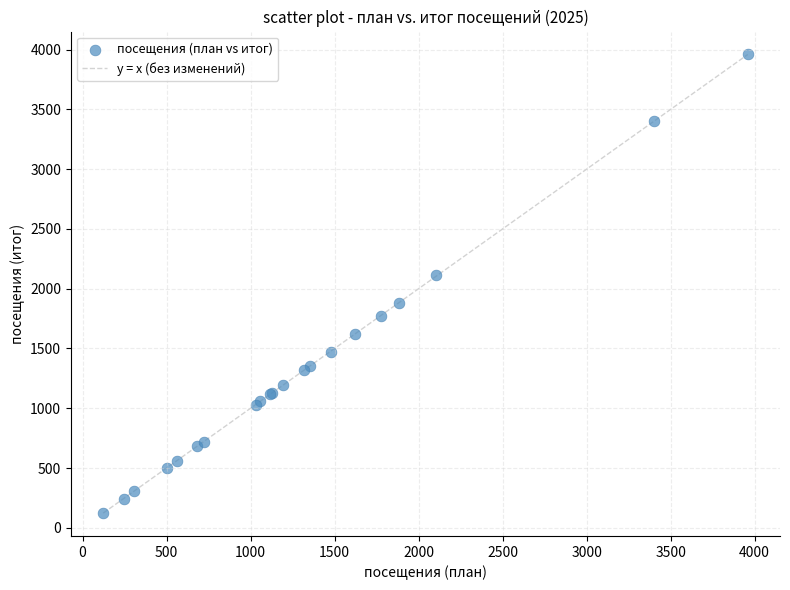

What Y value in the scatter plot is closest to 2041?

2115